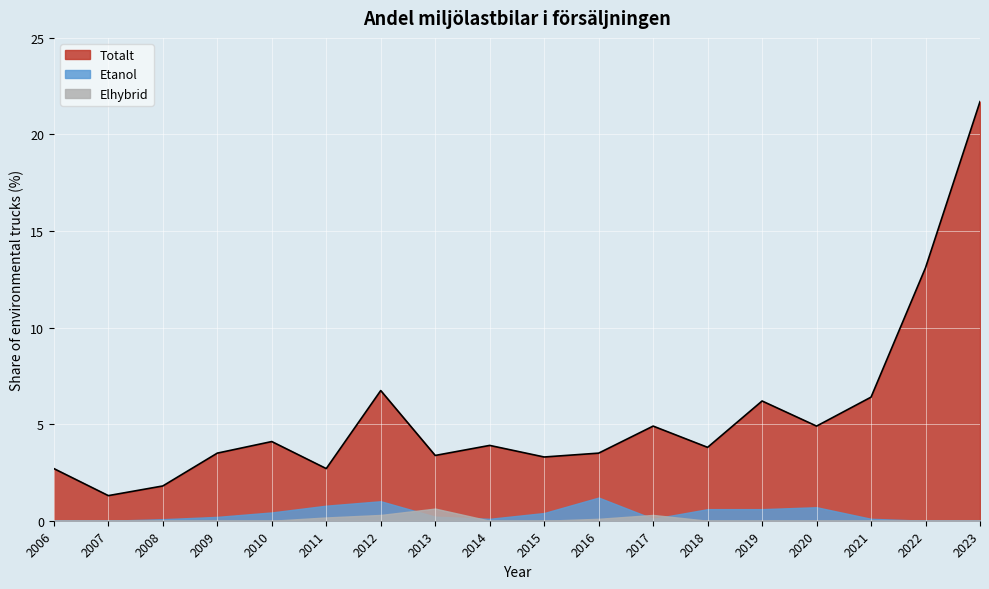

Reading right to left, what are all the values shown in this chart?

Totalt: 21.7	13.1	6.4	4.9	6.2	3.8	4.9	3.5	3.3	3.9	3.4	6.7	2.7	4.1	3.5	1.8	1.3	2.7
Etanol: 0.0	0.0	0.1	0.7	0.6	0.6	0.1	1.2	0.4	0.1	0.2	1.0	0.8	0.4	0.2	0.1	0.0	0.0
Elhybrid: 0.0	0.0	0.0	0.0	0.0	0.0	0.3	0.1	0.0	0.0	0.6	0.3	0.2	0.0	0.0	0.0	0.0	0.0